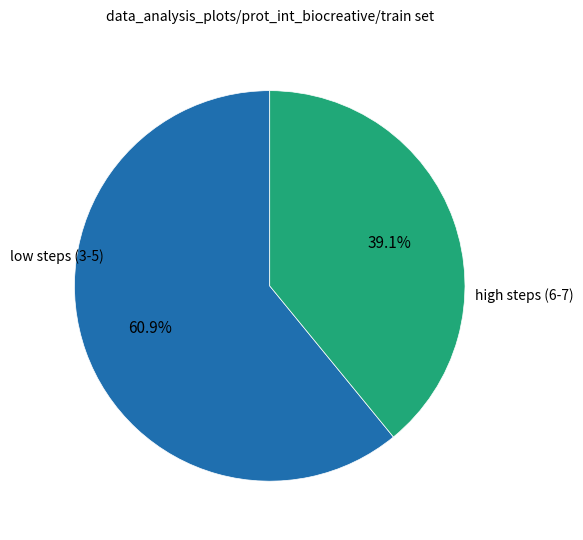

How many slices are in this pie chart?

2